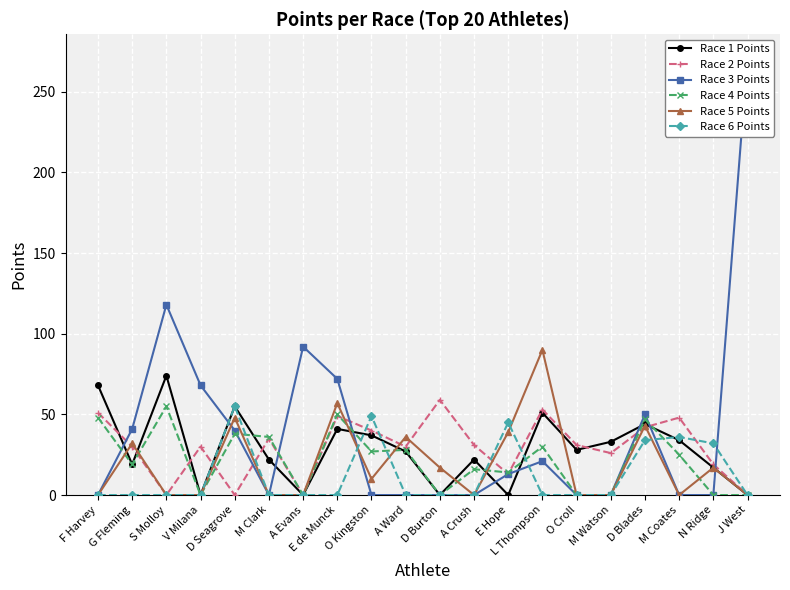

What is the maximum value for Race 1 Points?

74